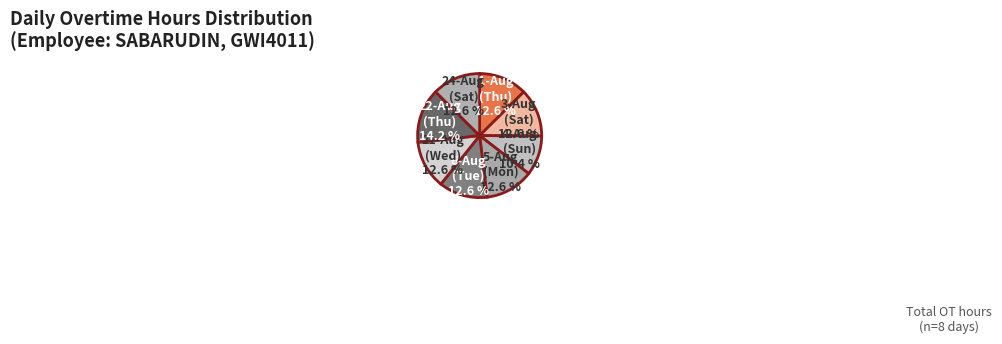

What portion of the pie excludes 6-Aug (Tue)?

87.4%